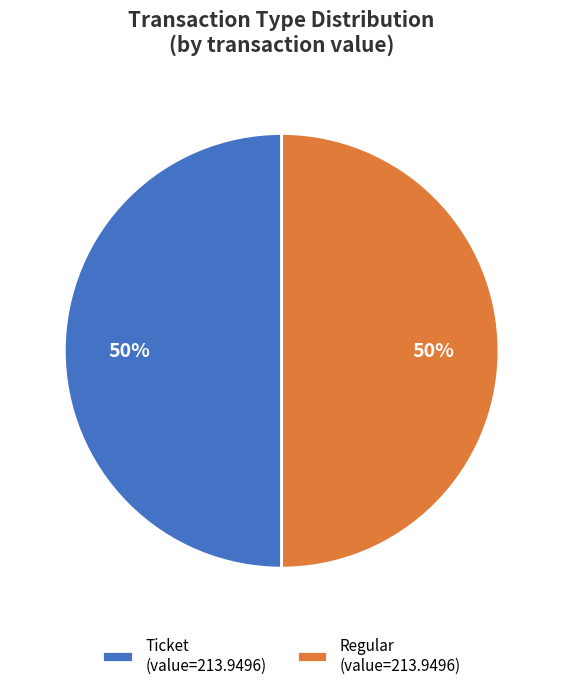

How many slices are in this pie chart?

2